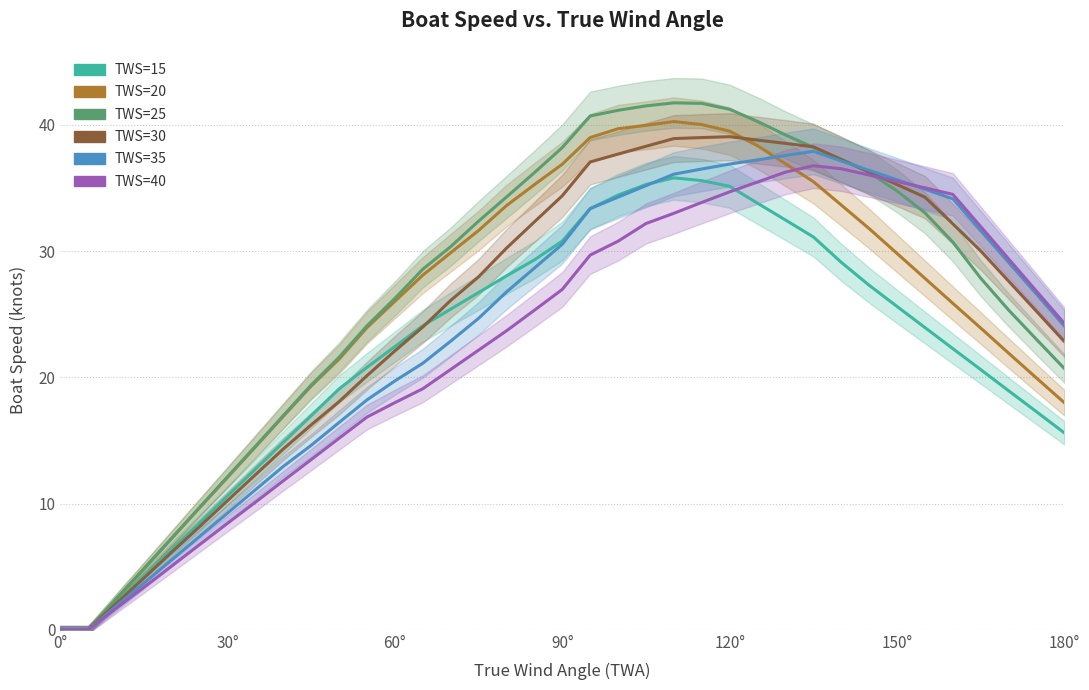

What is the sum of all TWS=40 values?

841.4